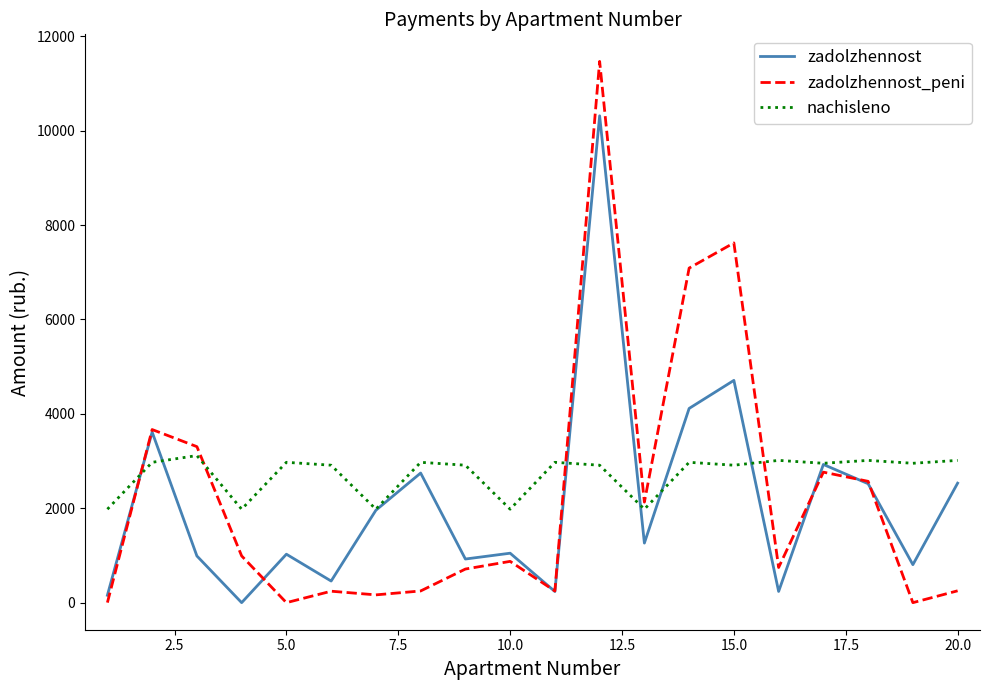

What is the maximum value shown in the chart?

11467.5